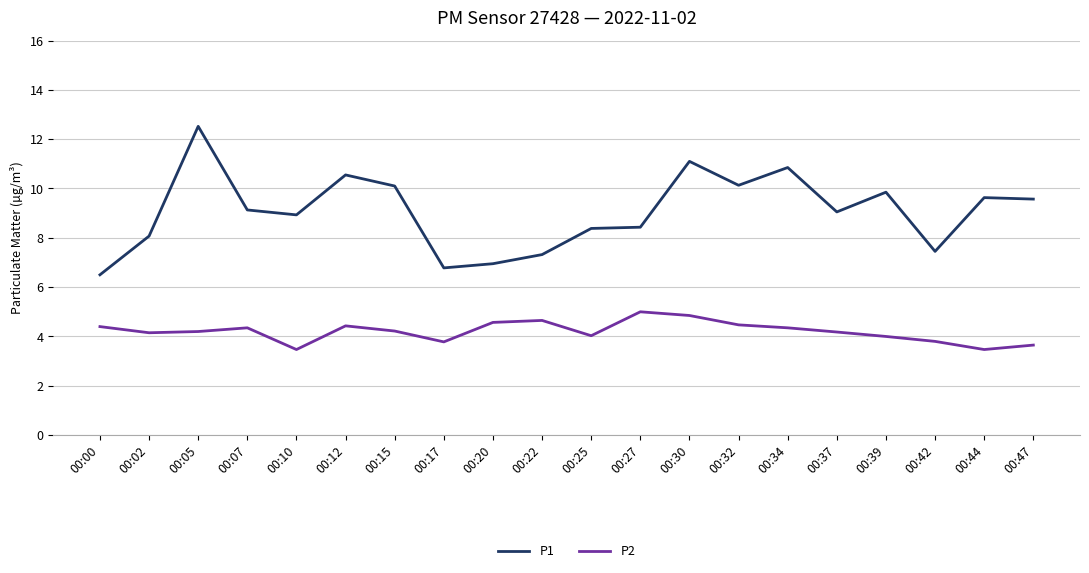

Read the P2 value at 00:37.

4.2